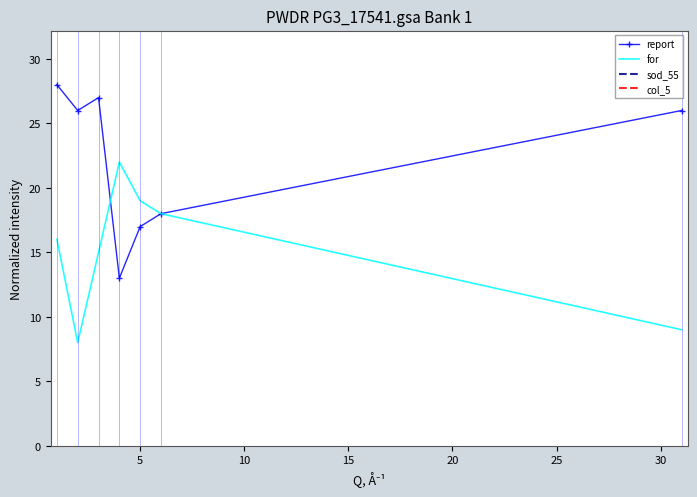

What is the lowest value of the for series?

8